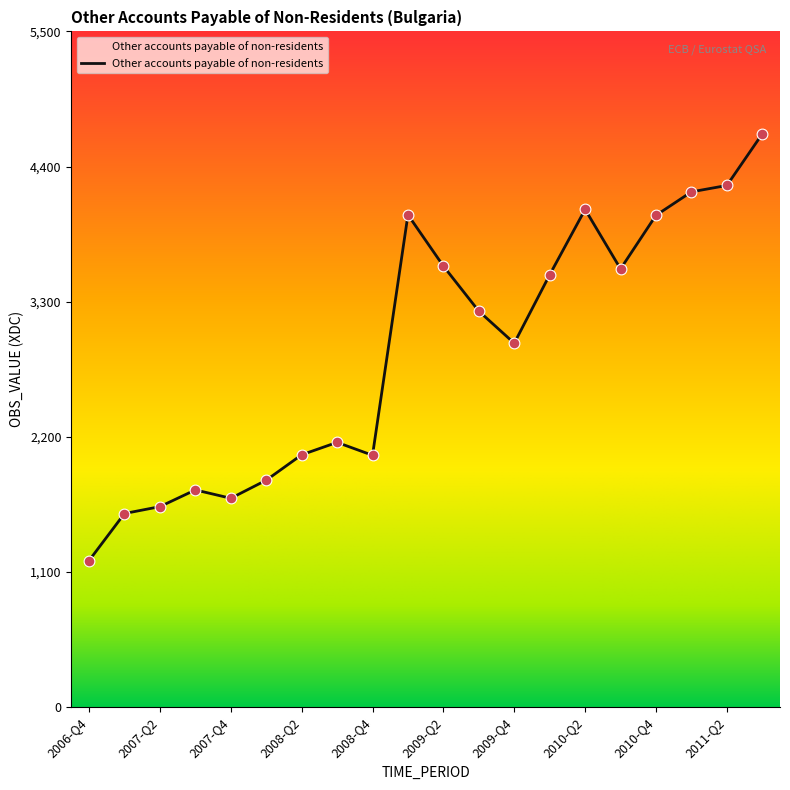

What is the difference between the maximum and minimum values?

3473